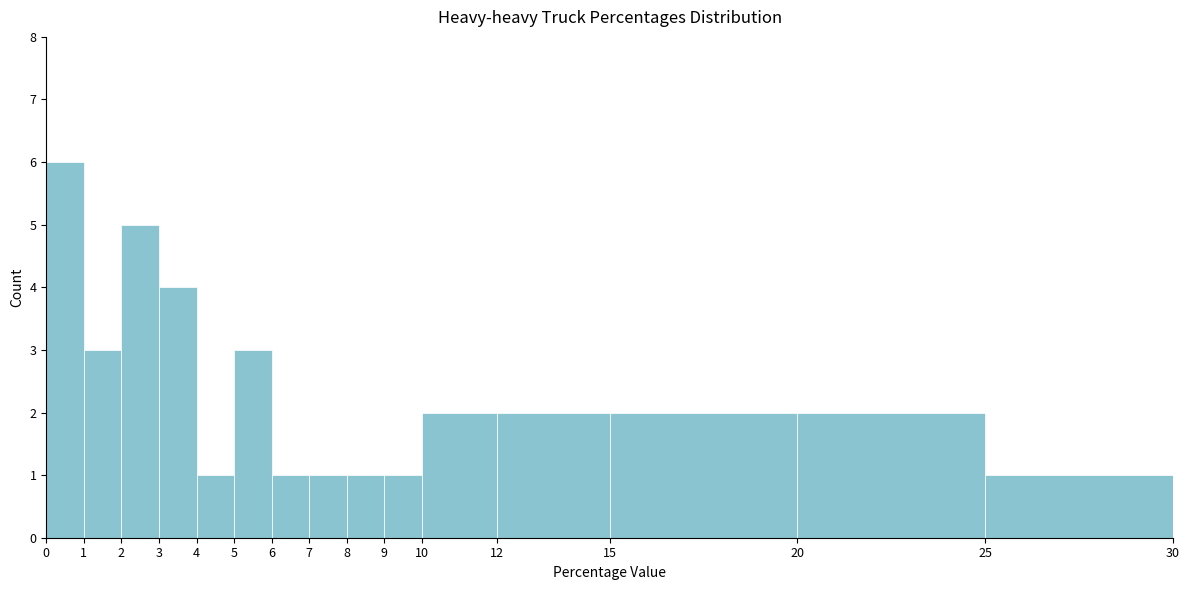

Reading left to right, transcribe this chart: for each bar, give the range it covers on the x-axis and its height. The values are not printed on the chart, so give them approximately, as read against the axis.

0 to 1: 6
1 to 2: 3
2 to 3: 5
3 to 4: 4
4 to 5: 1
5 to 6: 3
6 to 7: 1
7 to 8: 1
8 to 9: 1
9 to 10: 1
10 to 12: 2
12 to 15: 2
15 to 20: 2
20 to 25: 2
25 to 30: 1